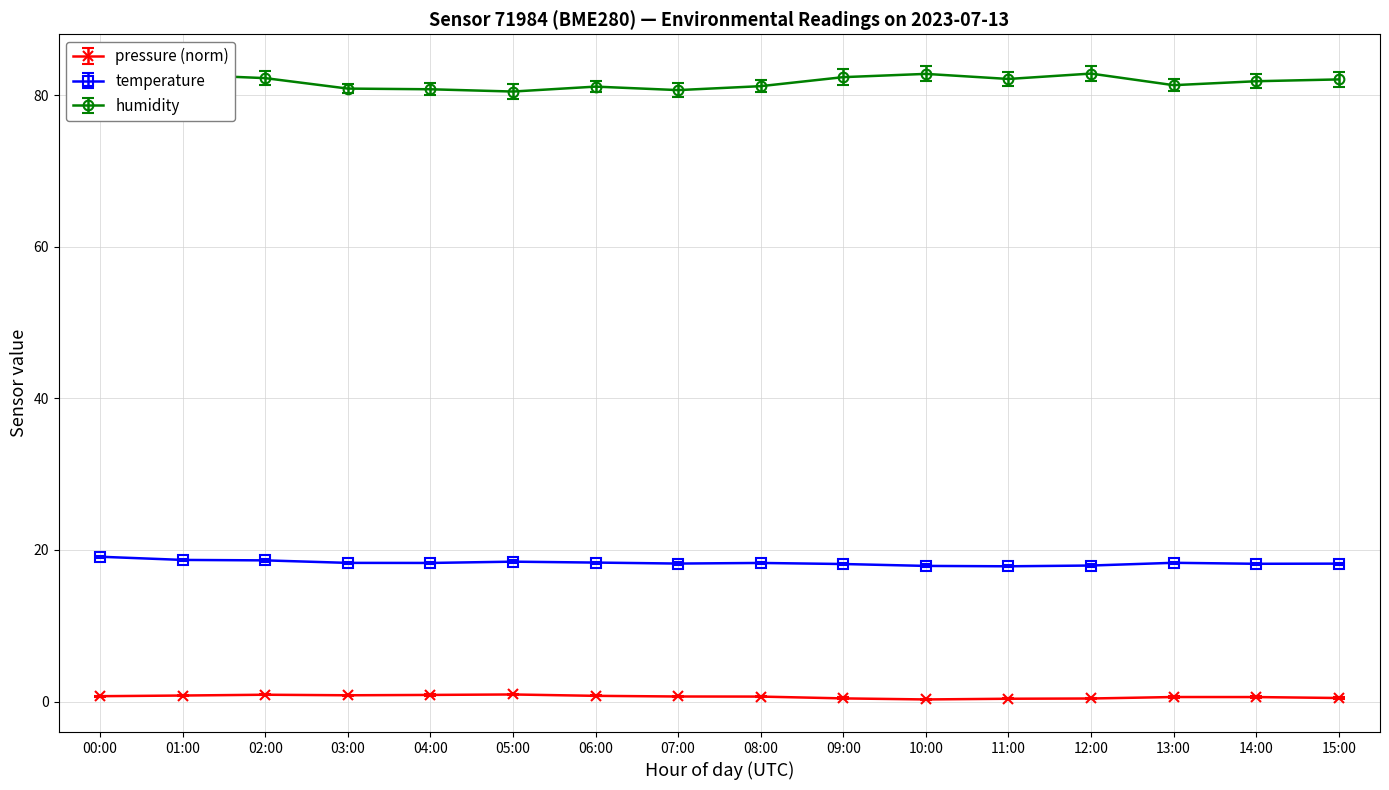

What is the difference between the maximum and minimum values in the humidity series?

2.4